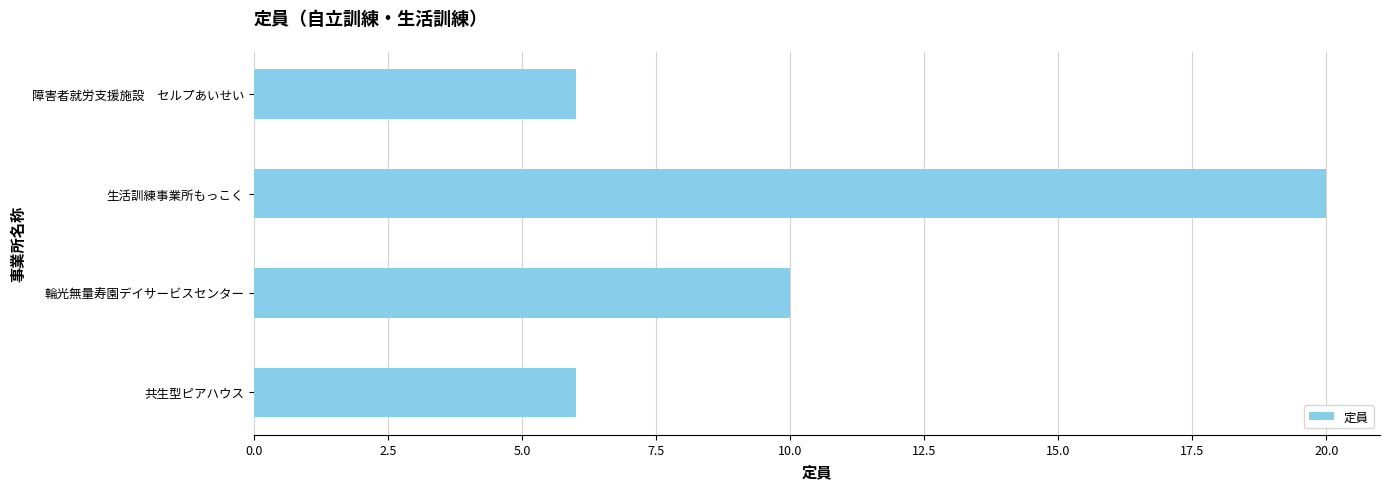

Count the number of data series in this chart.

1